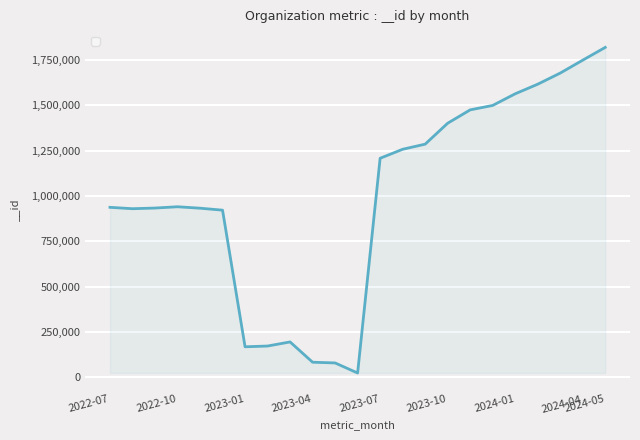

What is the difference between the maximum and minimum values?

1795945